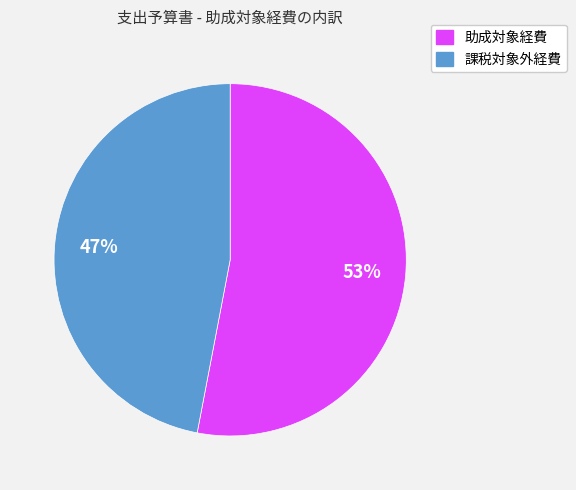

To the nearest percent, what is the difference between the largest and smallest slice percentages?

6%